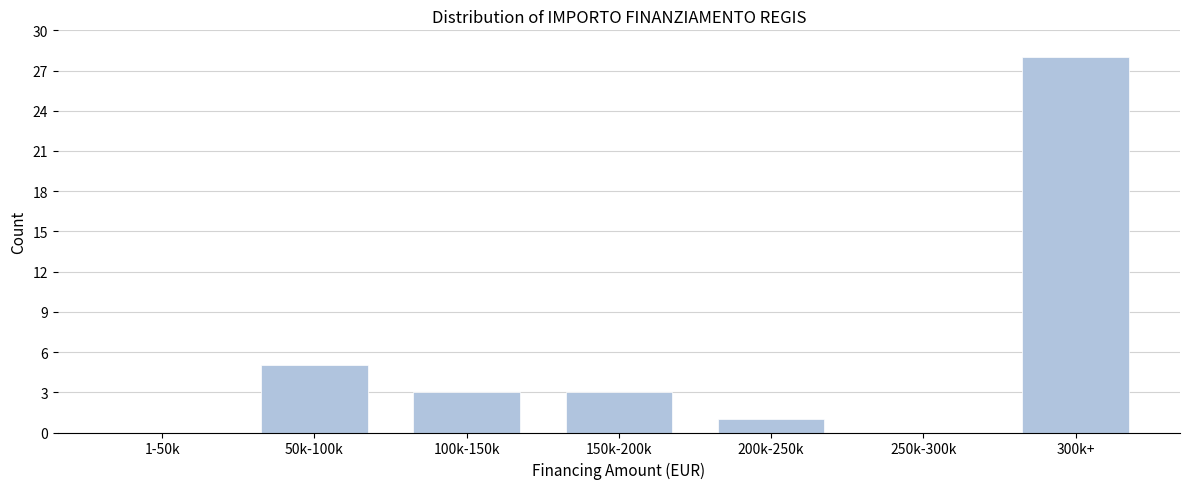

Reading left to right, extract all data points from this chart.

1-50k=0	50k-100k=5	100k-150k=3	150k-200k=3	200k-250k=1	250k-300k=0	300k+=28